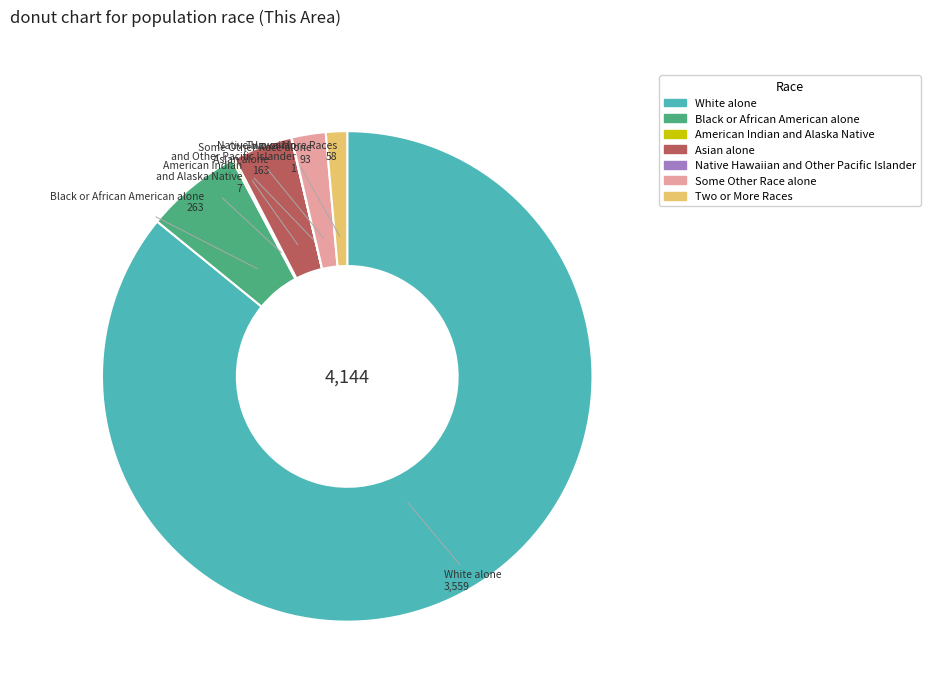

Do White alone and Two or More Races together represent more than half of the pie?

Yes